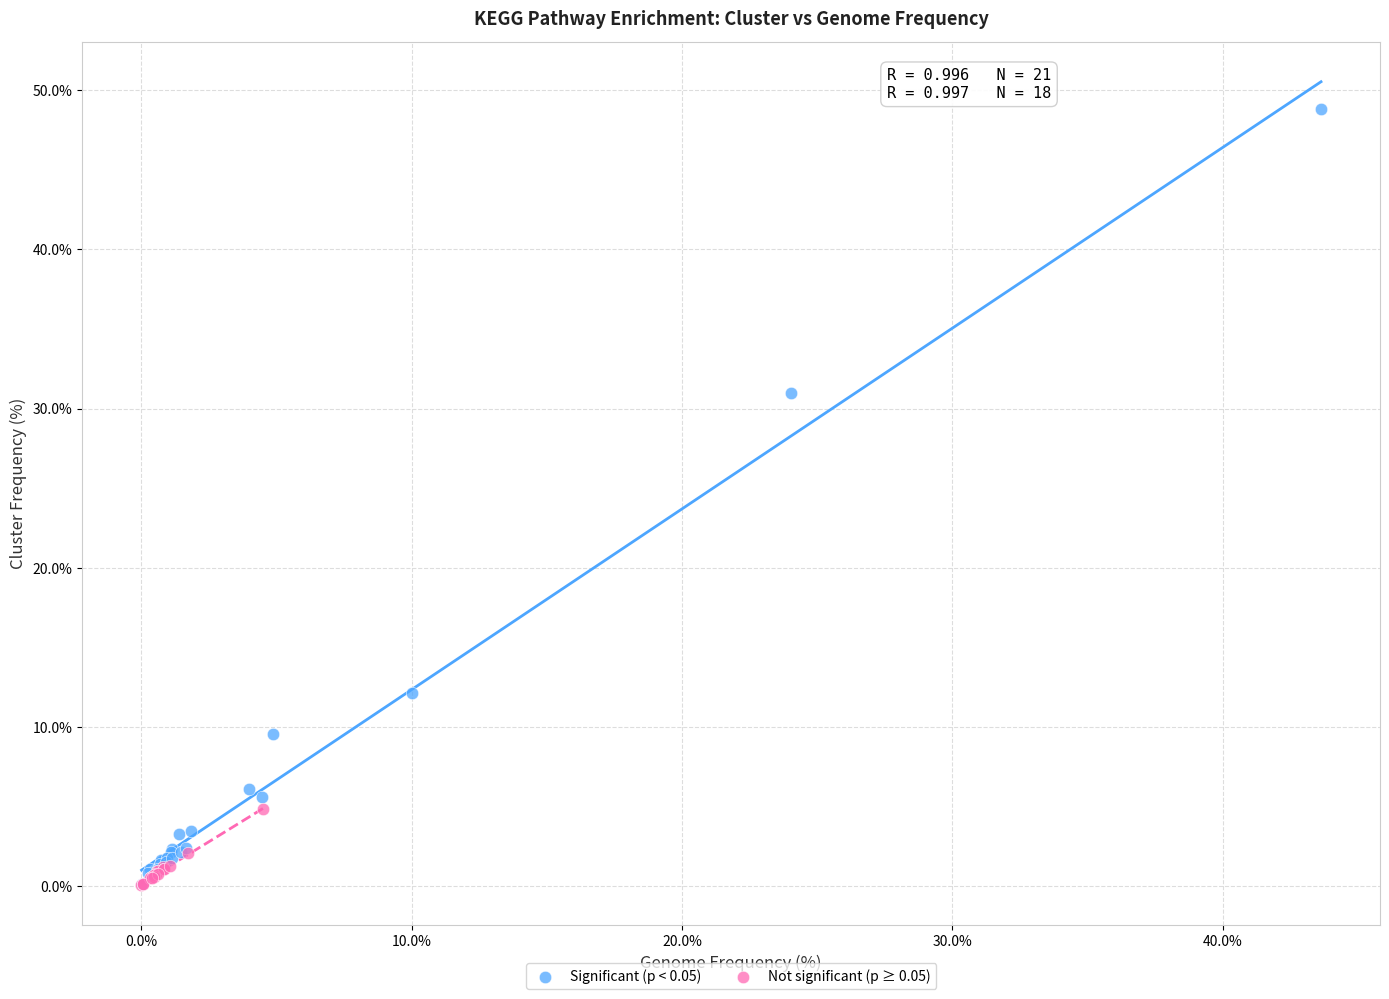

Which series contains the highest Y value?

Significant (p < 0.05)